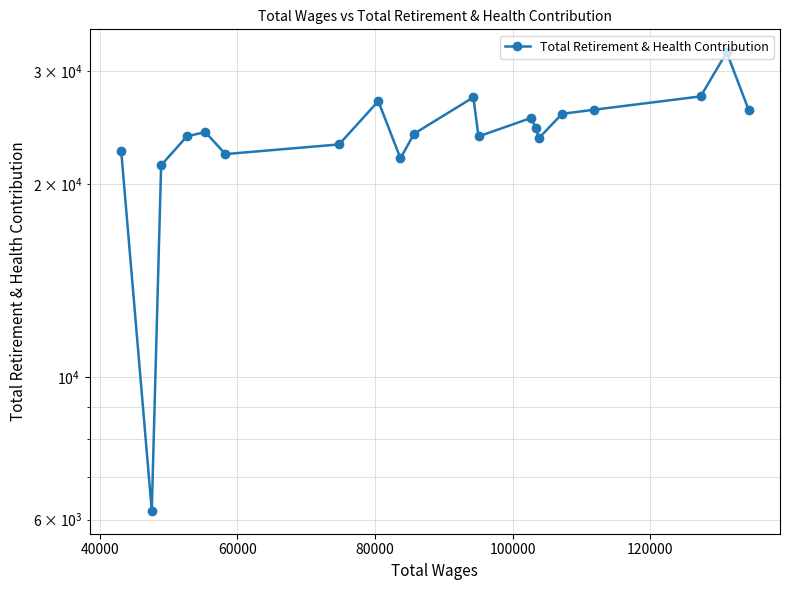

The value at 9 is 48437.2. True or false?

False